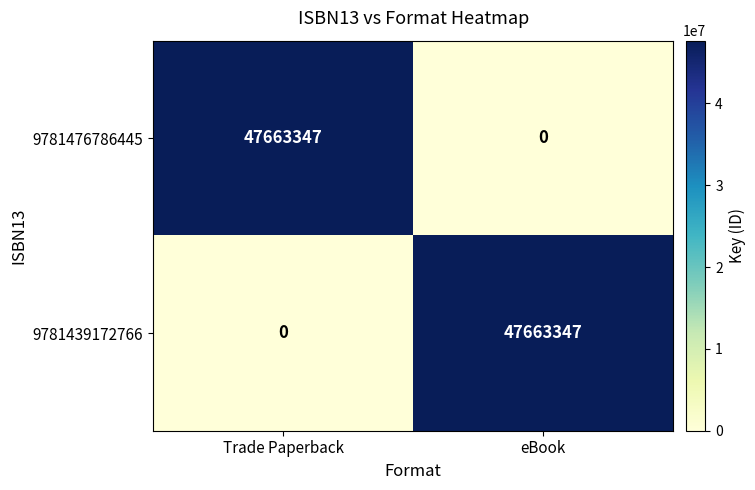

What is the total value across all series at eBook?

47663347